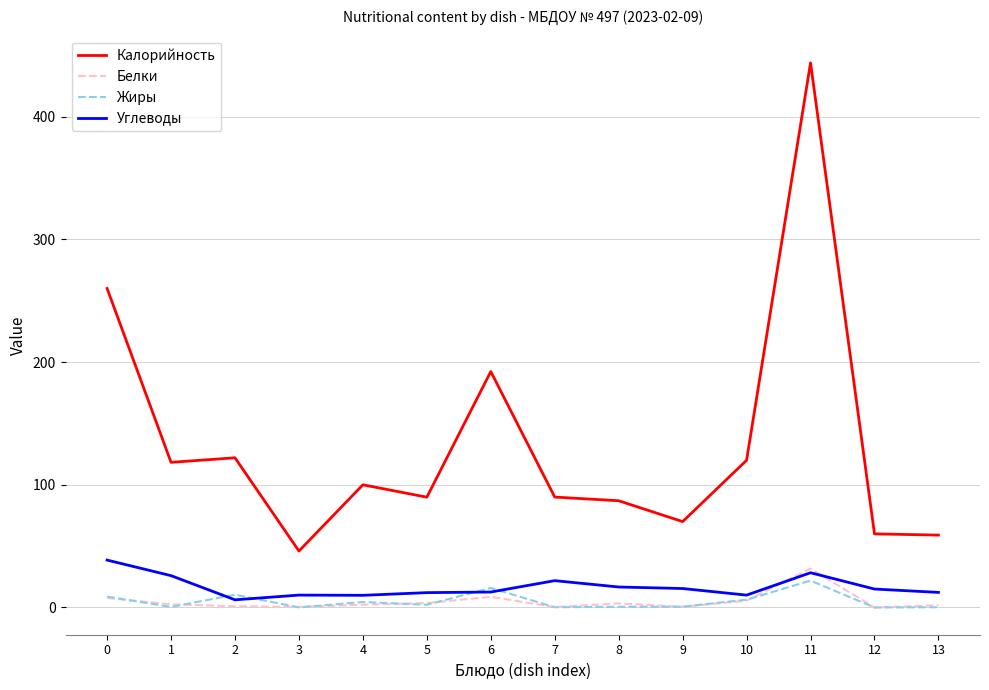

True or false: Жиры has more than 2 points higher than both neighbors.

True